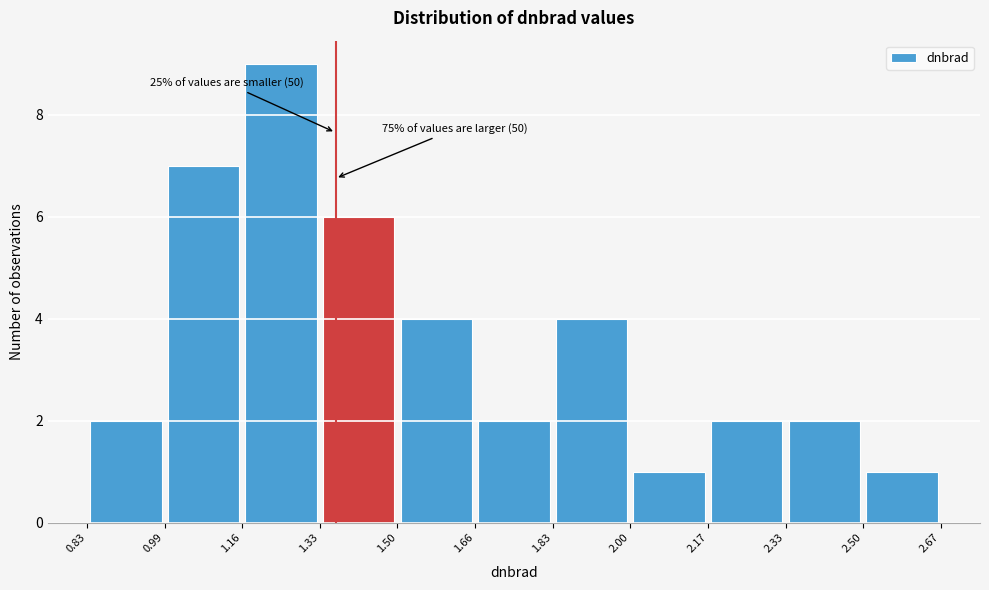

Over which range of the x-axis is the bar tallest?

1.16 to 1.33